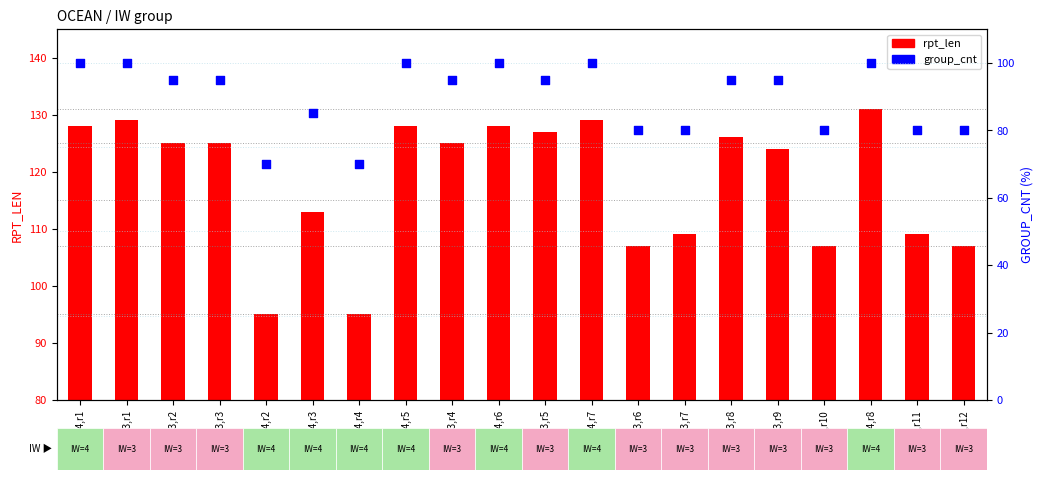

Which series contains the lowest Y value?

group_cnt